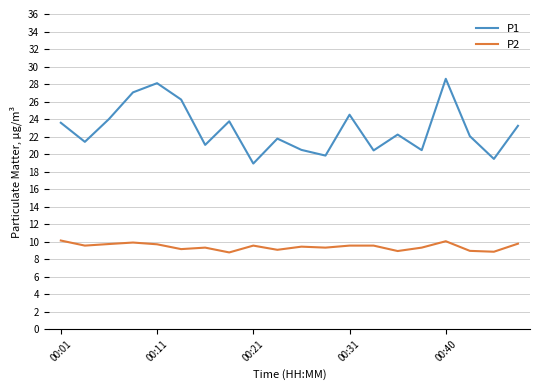

What is the greatest value displayed?

28.6